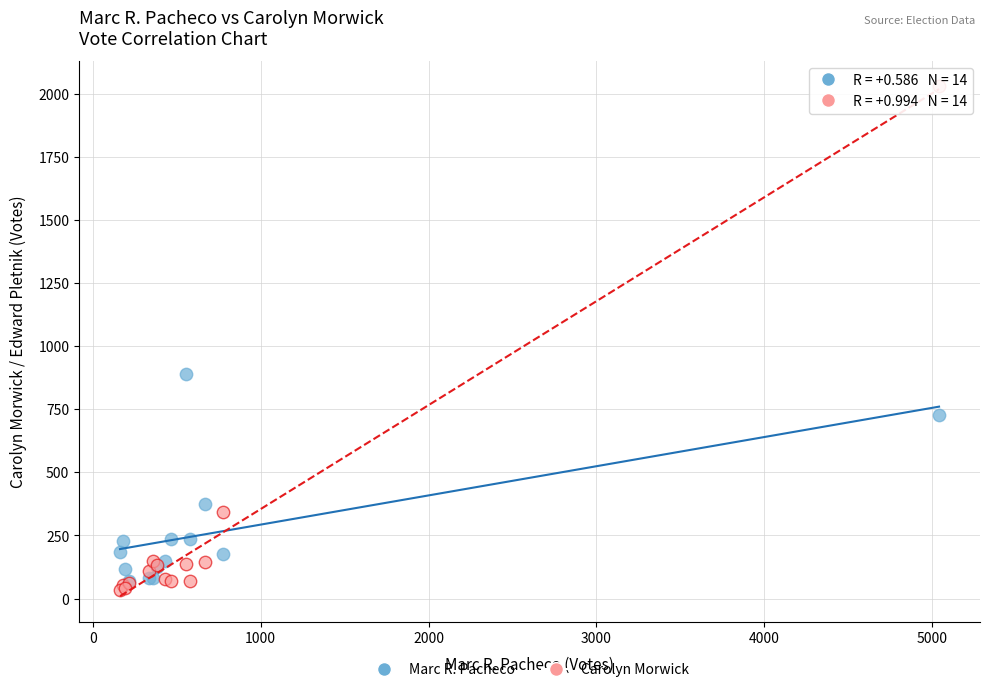

In the Carolyn Morwick series, what Y value is closest to 1032?

342